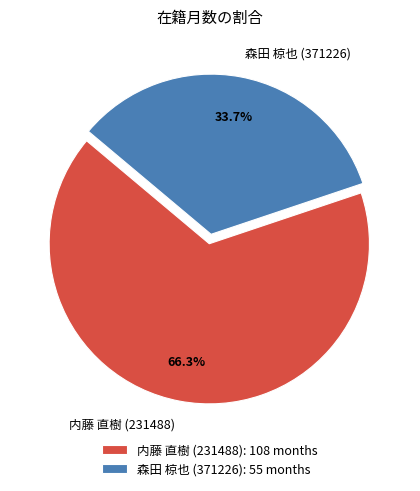

To the nearest percent, what percentage of the pie is 森田 椋也 (371226)?

34%